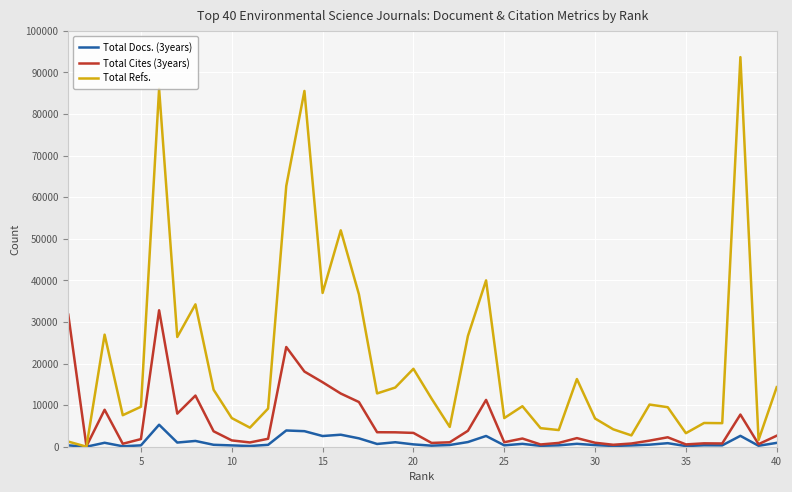

Which series has the largest range (max minus min)?

Total Refs.